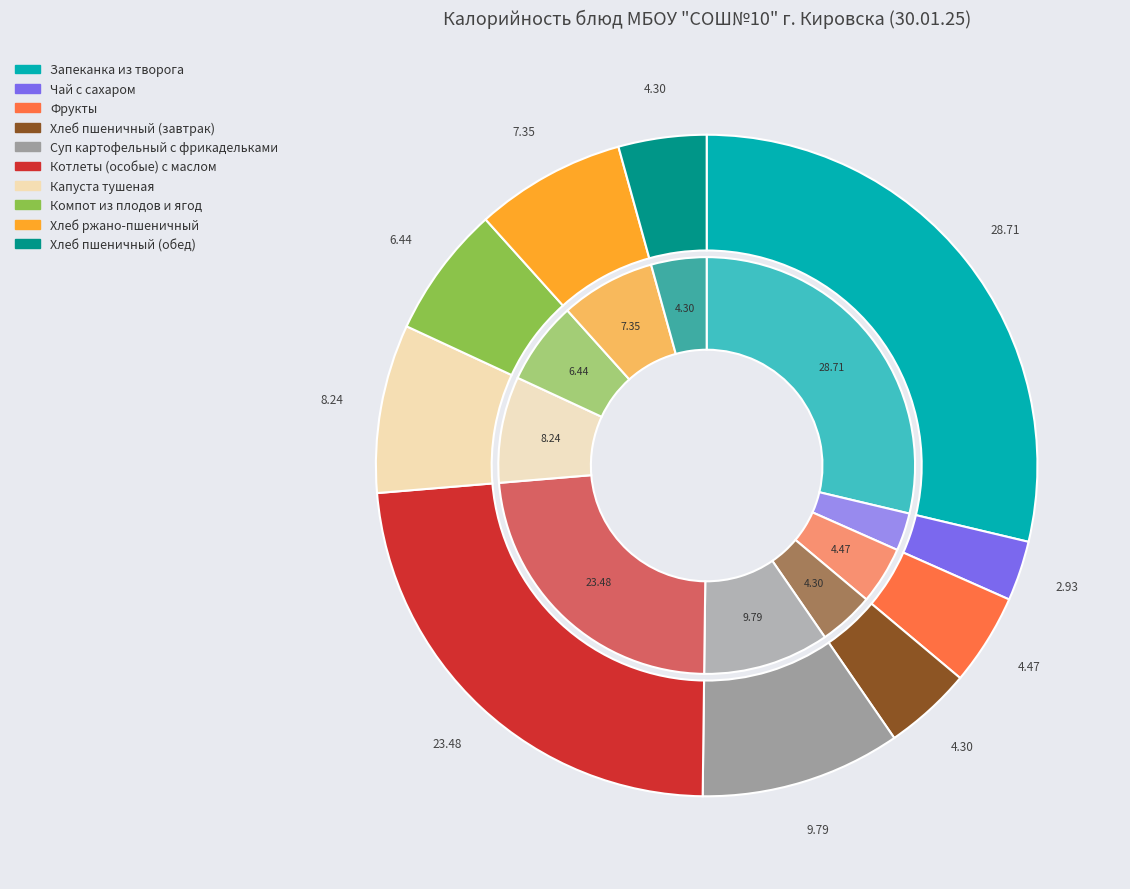

What percentage do Фрукты and Хлеб пшеничный (завтрак) together represent?

8.8%